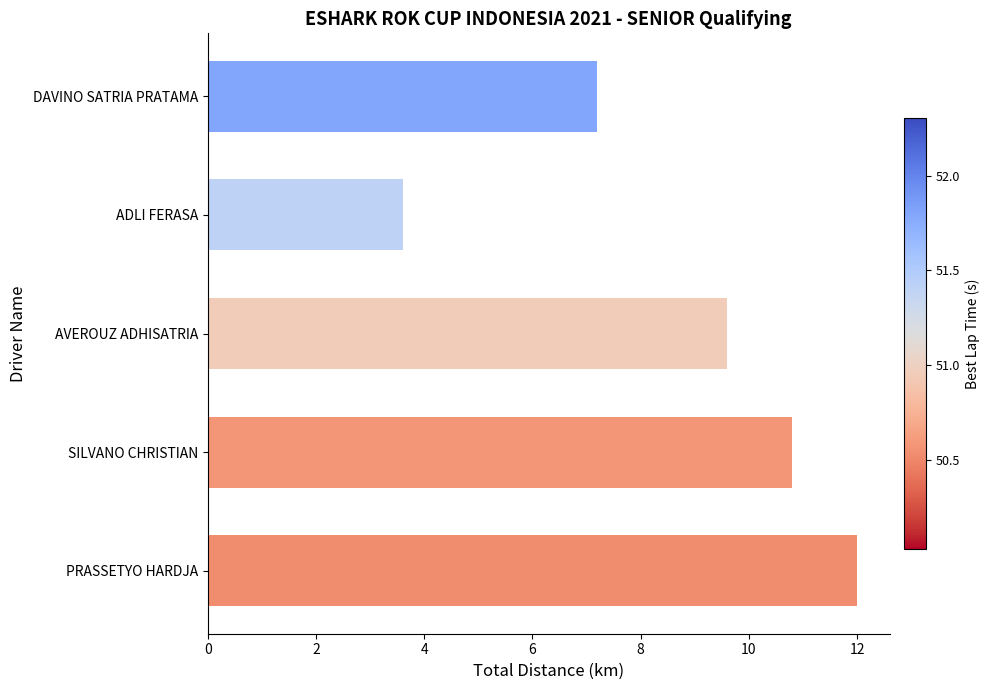

Reading bottom to top, what are all the values shown in this chart?

PRASSETYO HARDJA=12.0	SILVANO CHRISTIAN=10.8	AVEROUZ ADHISATRIA=9.6	ADLI FERASA=3.6	DAVINO SATRIA PRATAMA=7.2